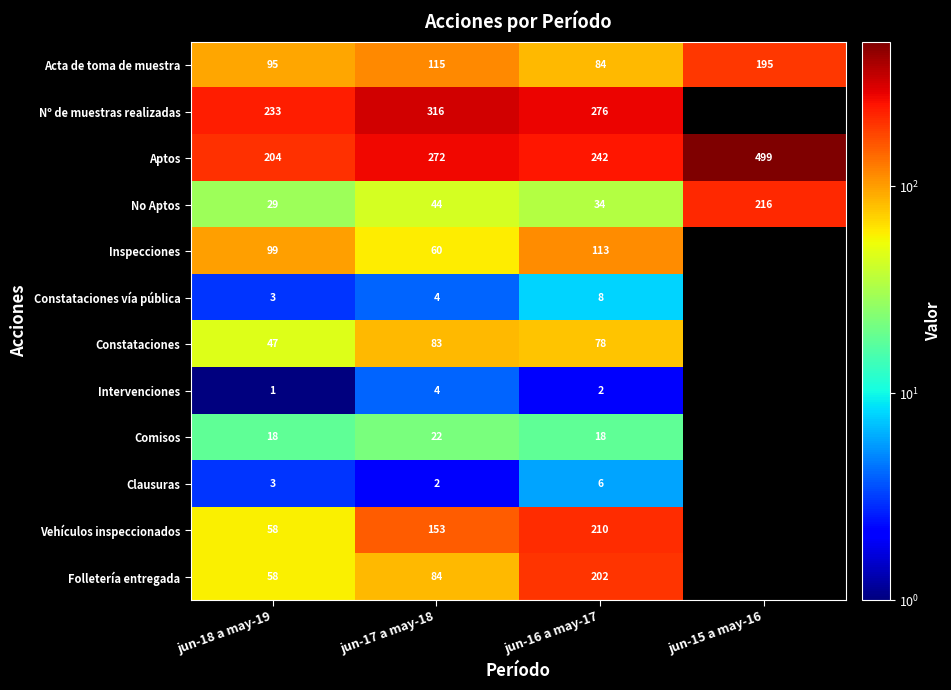

What is the spread (max minus min) of values at jun-16 a may-17?

274